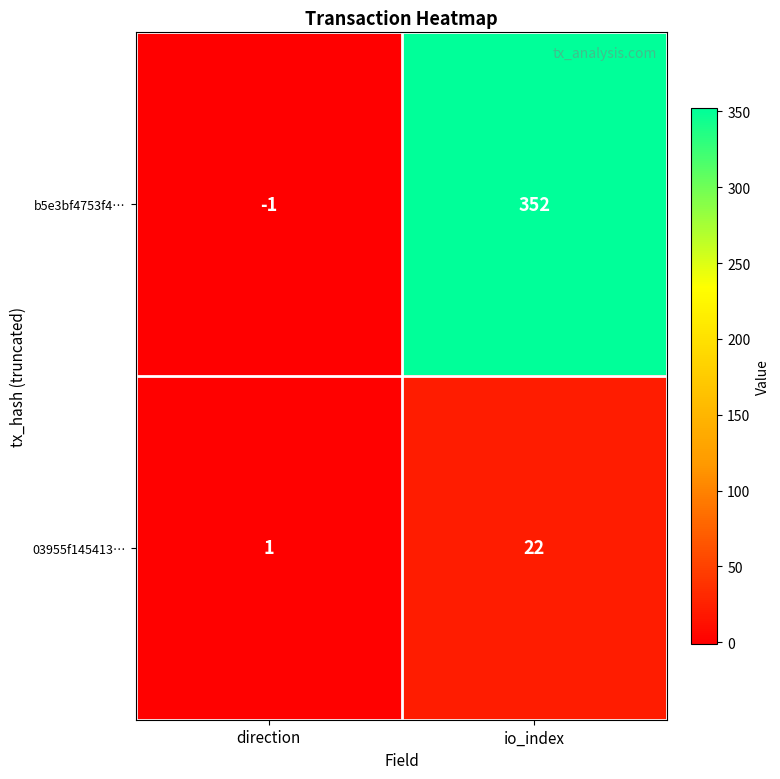

What is the difference between the highest and lowest values at direction?

2